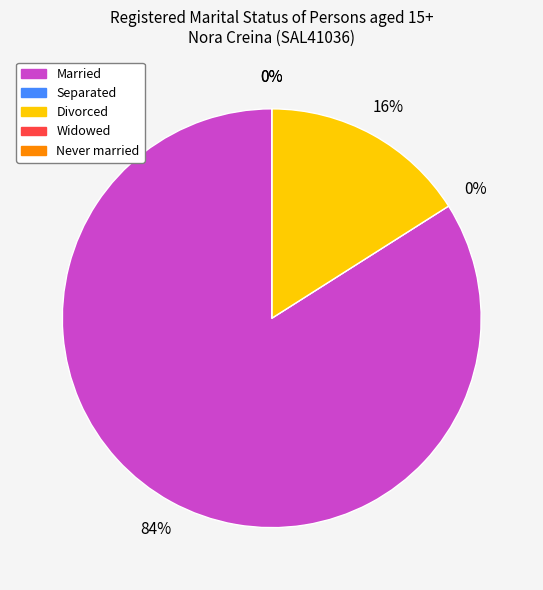

Rank the categories by value from lowest to highest.

Separated, Widowed, Never married, Divorced, Married